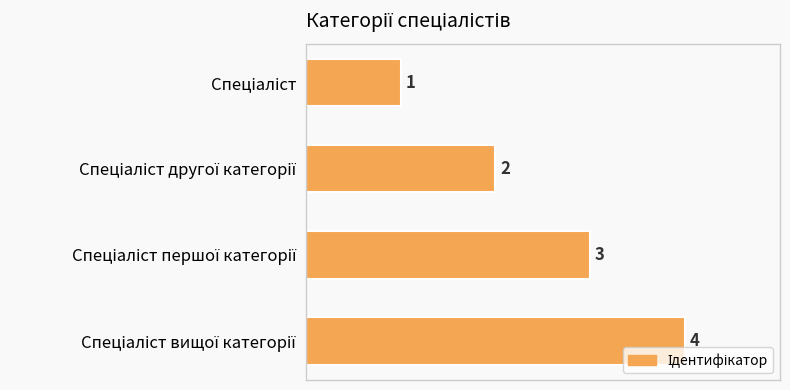

What is the maximum value shown in the chart?

4